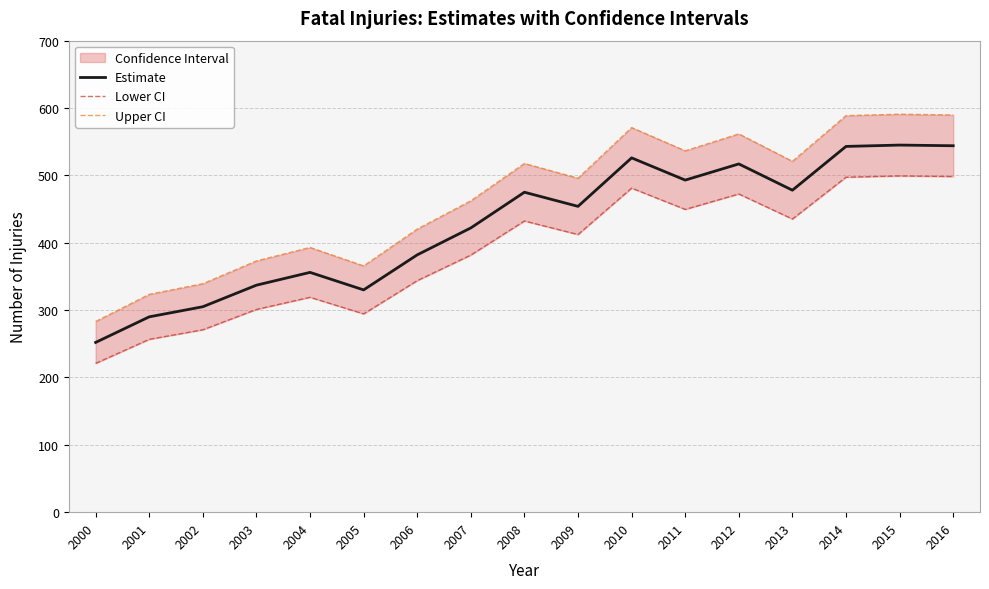

Rank the categories by Estimate value from lowest to highest.

2000, 2001, 2002, 2005, 2003, 2004, 2006, 2007, 2009, 2008, 2013, 2011, 2012, 2010, 2014, 2016, 2015